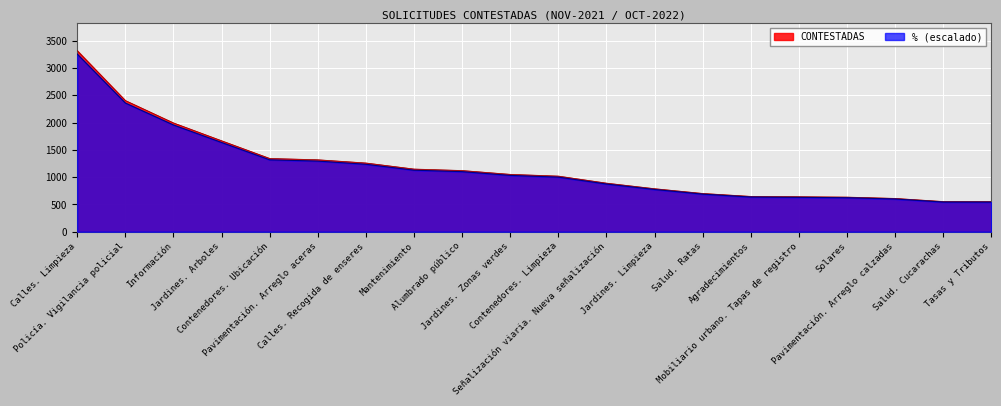

What is the sum of the % values at Mobiliario urbano. Tapas de registro and Salud. Cucarachas?

1171.6